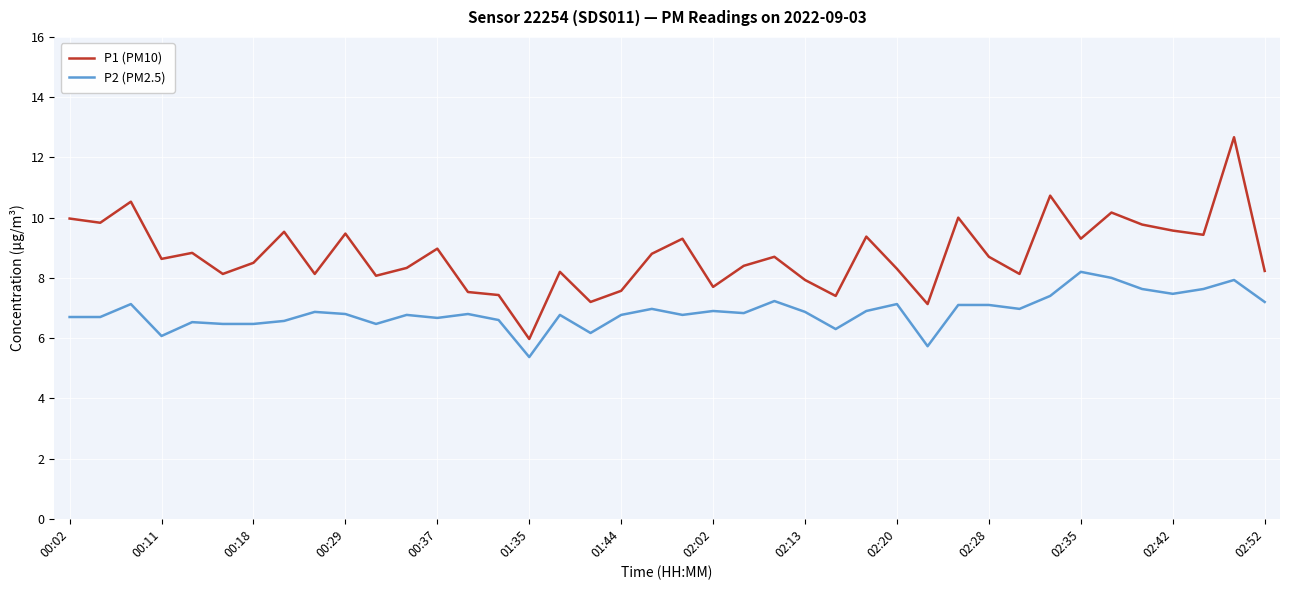

Which series has the largest total across all categories?

P1 (PM10)